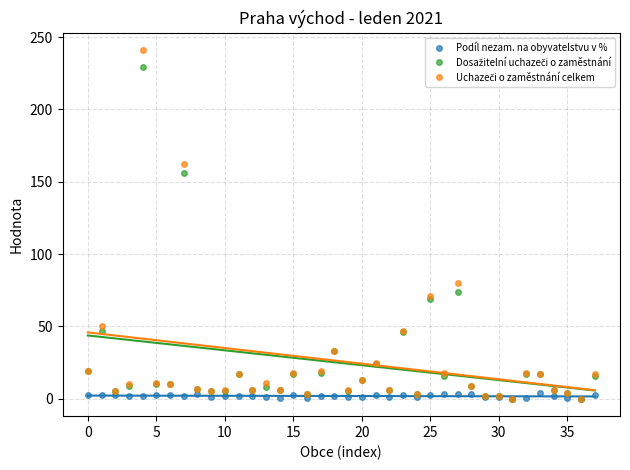

What are all the series names shown in the legend?

Podíl nezam. na obyvatelstvu v %, Dosažitelní uchazeči o zaměstnání, Uchazeči o zaměstnání celkem